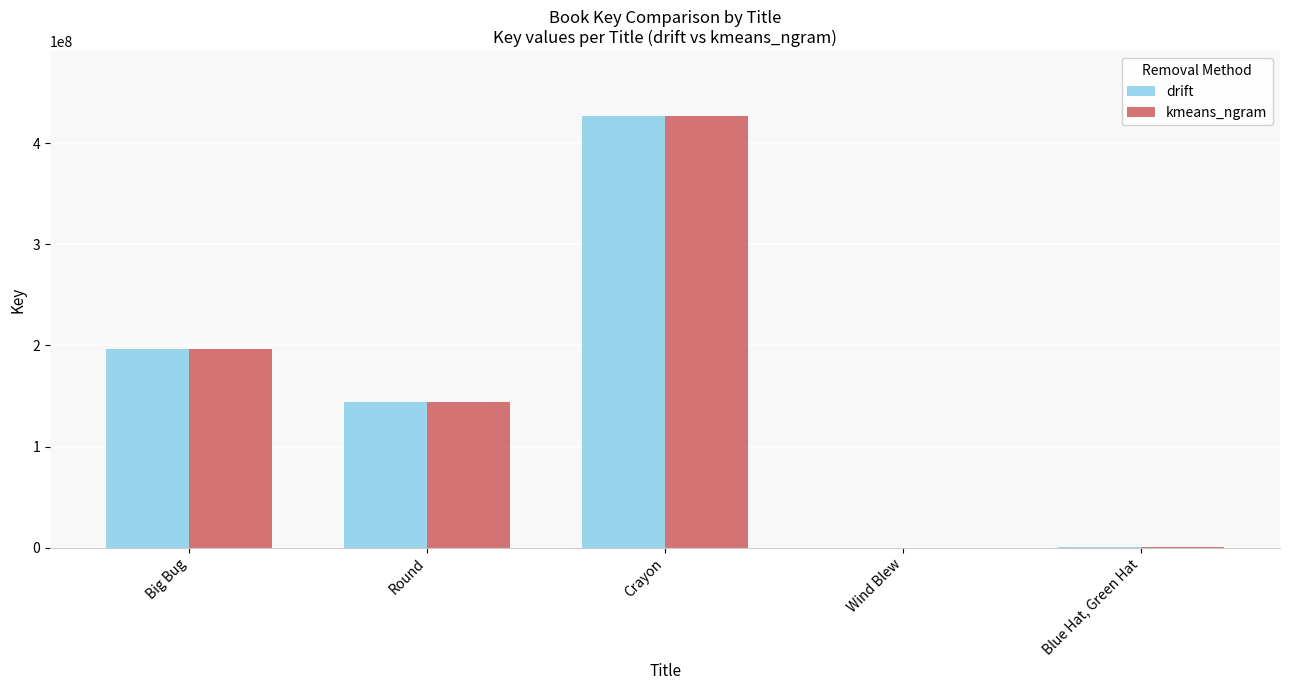

At which category is the sum across all series the highest?

Crayon